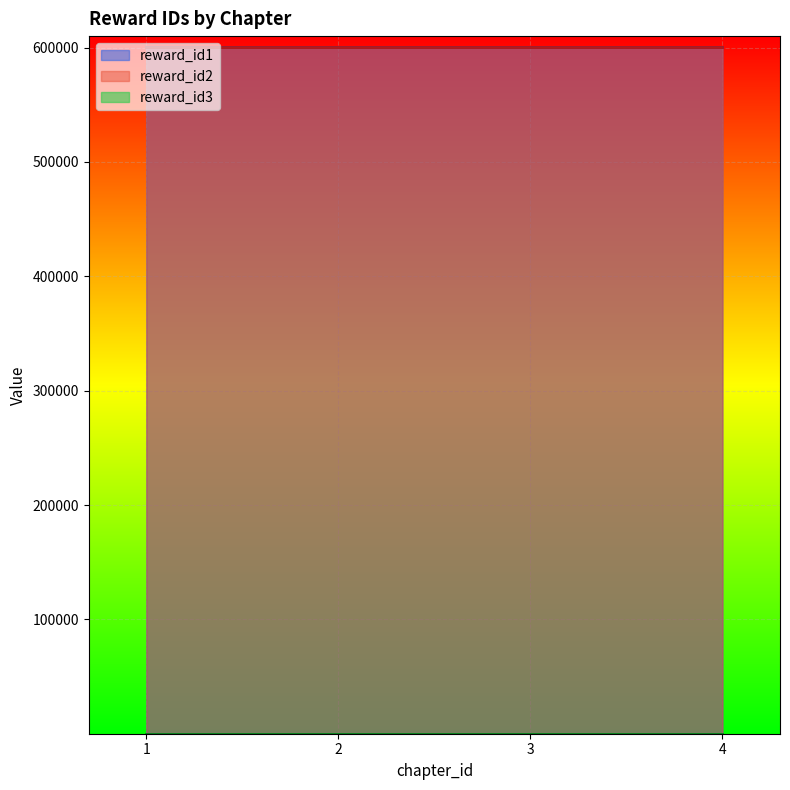

How many categories are shown in the chart?

4